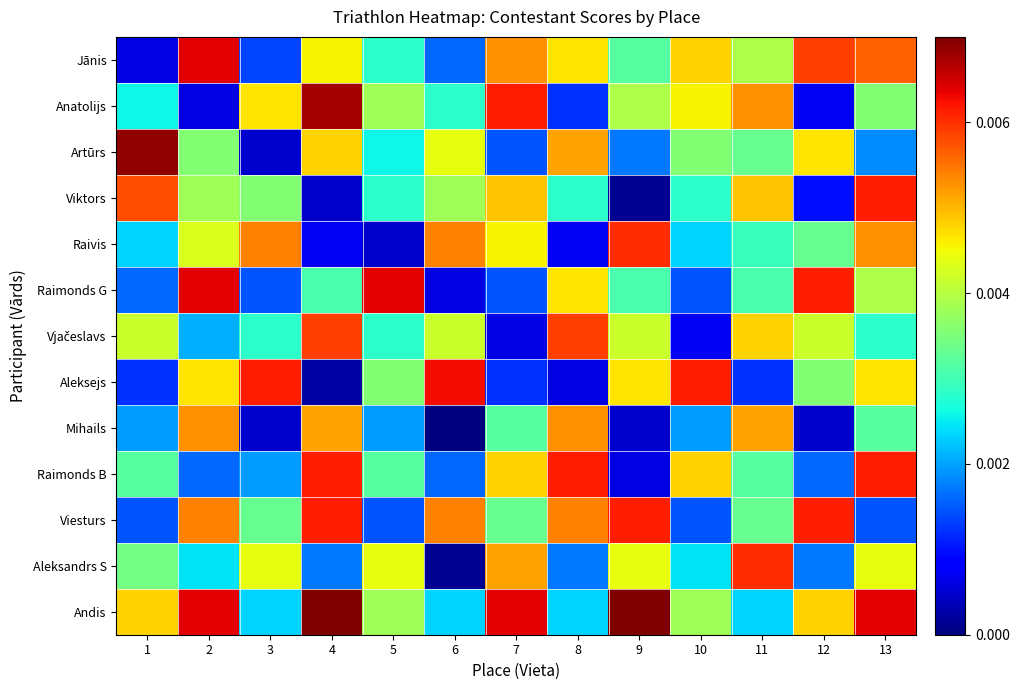

At 10, list the series in order from largest to smallest.

Aleksejs, Jānis, Raimonds B, Anatolijs, Andis, Artūrs, Viktors, Aleksandrs S, Raivis, Mihails, Raimonds G, Viesturs, Vjačeslavs